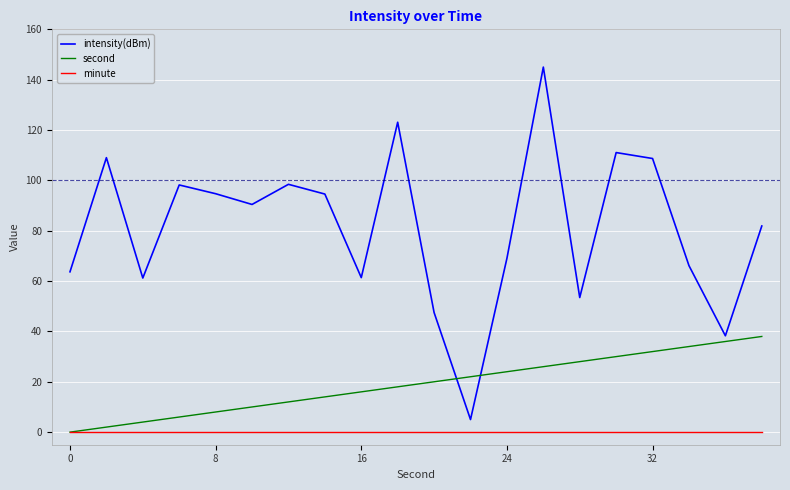

Does the chart have visible grid lines?

Yes